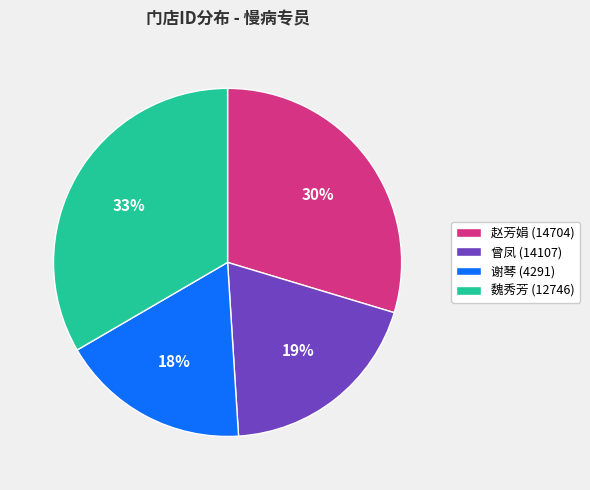

What is the ratio of the value at 赵芳娟 (14704) to the value at 谢琴 (4291)?

1.7